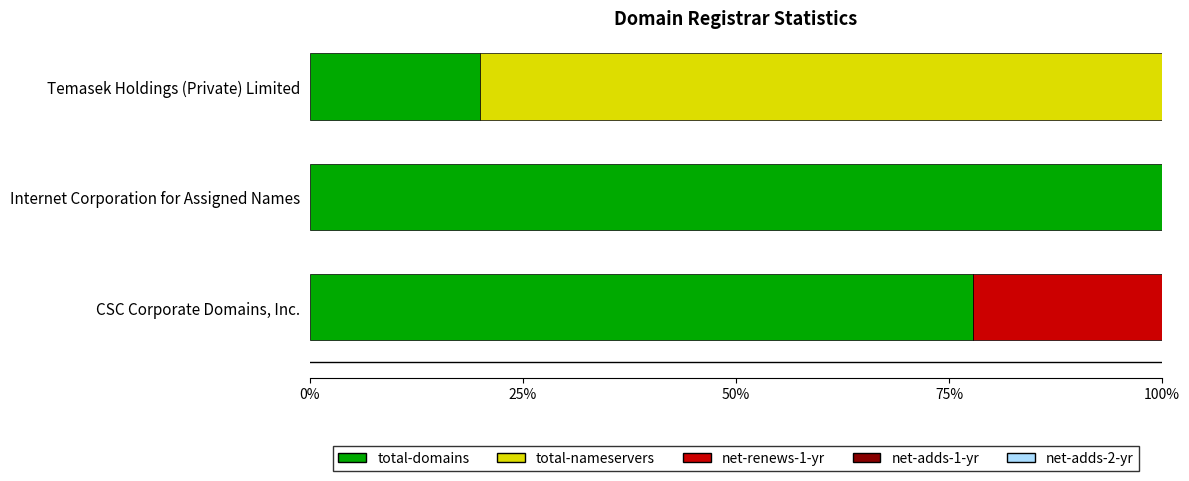

What is the total value across all series at Internet Corporation for Assigned Names?

100.0